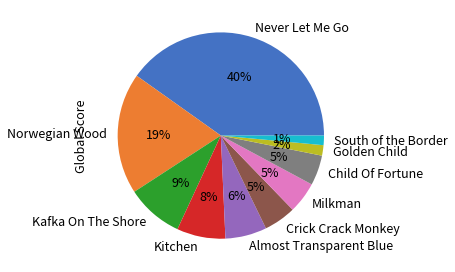

To the nearest percent, what is the average slice percentage?

10%